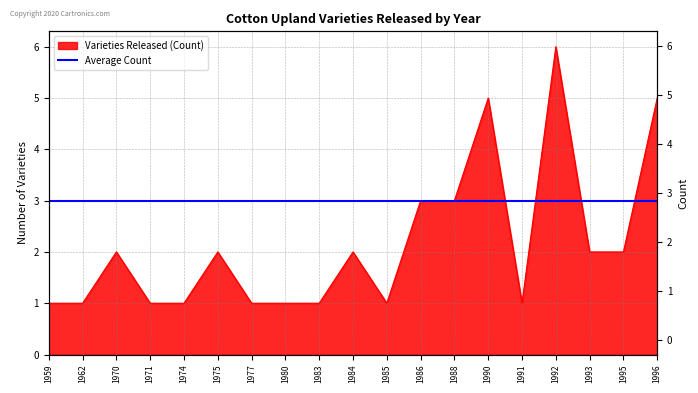

Rank the categories by value from lowest to highest.

1959, 1962, 1971, 1974, 1977, 1980, 1983, 1985, 1991, 1970, 1975, 1984, 1993, 1995, 1986, 1988, 1990, 1996, 1992